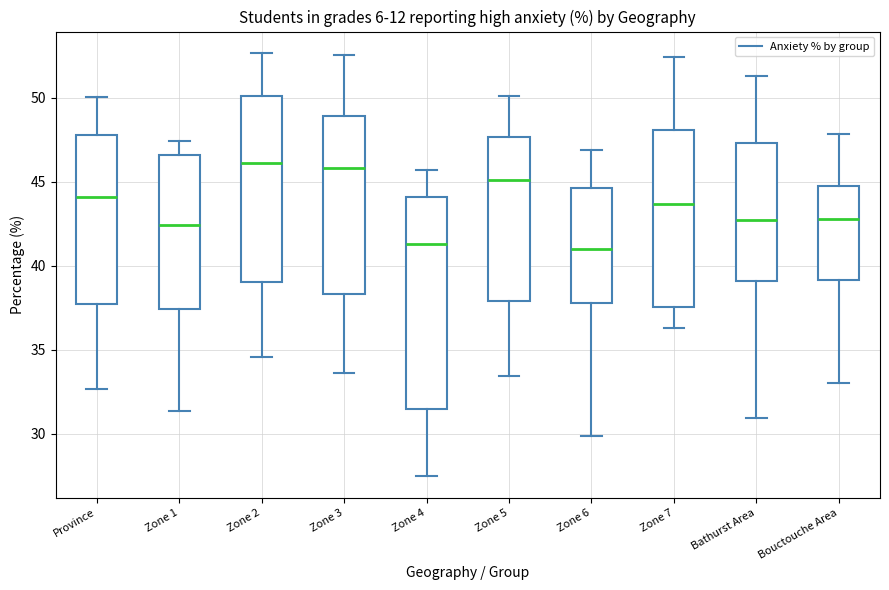

Reading left to right, read every box against the y-axis: the position of its median line, the range the box covers, and the ends of its whiskers. The values are not printed on the chart, so give them approximately, as read against the axis.

Province: median 44.0, box 37.5 to 48.0, whiskers 32.5 to 50.0
Zone 1: median 42.5, box 37.5 to 46.5, whiskers 31.5 to 47.5
Zone 2: median 46.0, box 39.0 to 50.0, whiskers 34.5 to 52.5
Zone 3: median 46.0, box 38.5 to 49.0, whiskers 33.5 to 52.5
Zone 4: median 41.5, box 31.5 to 44.0, whiskers 27.5 to 45.5
Zone 5: median 45.0, box 38.0 to 47.5, whiskers 33.5 to 50.0
Zone 6: median 41.0, box 38.0 to 44.5, whiskers 30.0 to 47.0
Zone 7: median 43.5, box 37.5 to 48.0, whiskers 36.5 to 52.5
Bathurst Area: median 42.5, box 39.0 to 47.5, whiskers 31.0 to 51.5
Bouctouche Area: median 43.0, box 39.0 to 44.5, whiskers 33.0 to 48.0